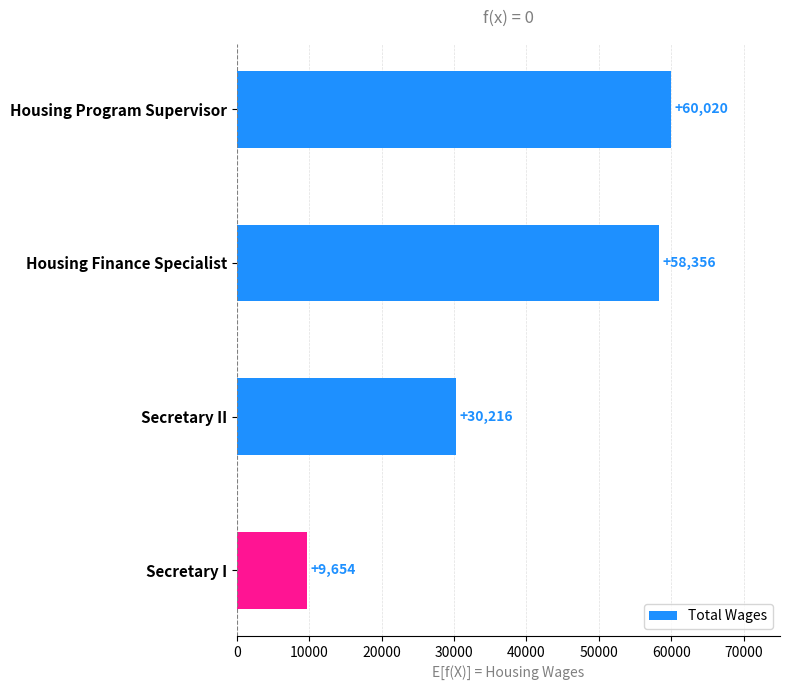

Reading top to bottom, list all the values displayed in this chart.

Housing Program Supervisor=60020	Housing Finance Specialist=58356	Secretary II=30216	Secretary I=9654